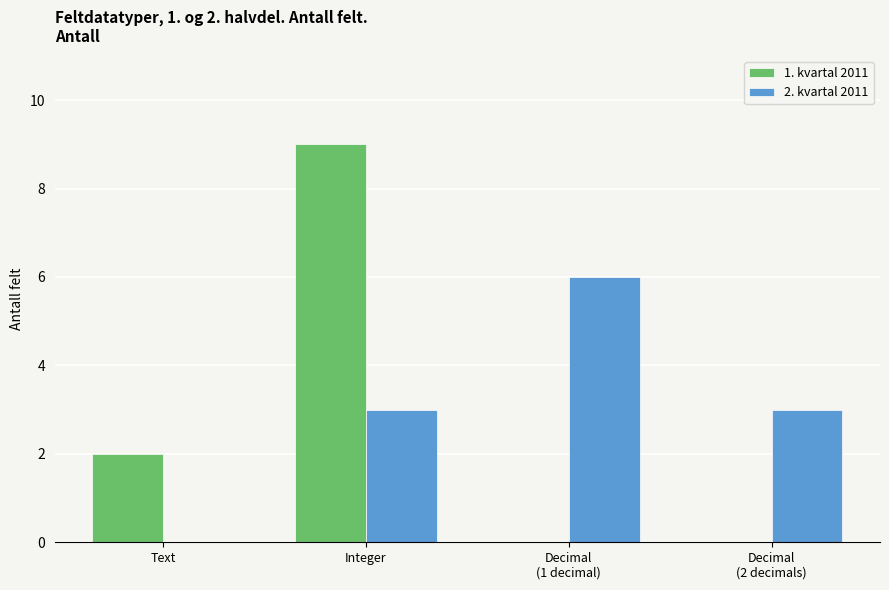

What is the average value of the 2. kvartal 2011 series?

3